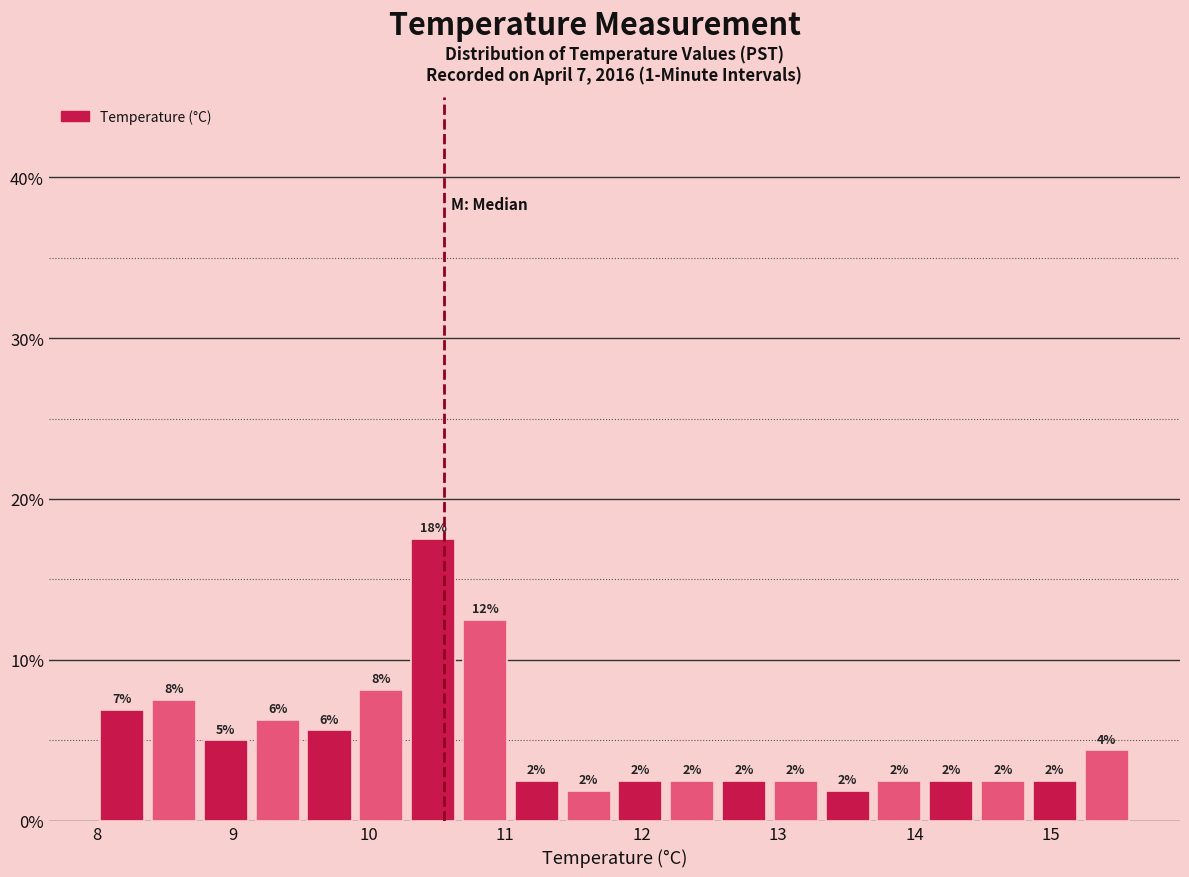

Around what value on the x-axis is the tallest bar? Give the approximate position of its centre, as read against the axis.

10.5